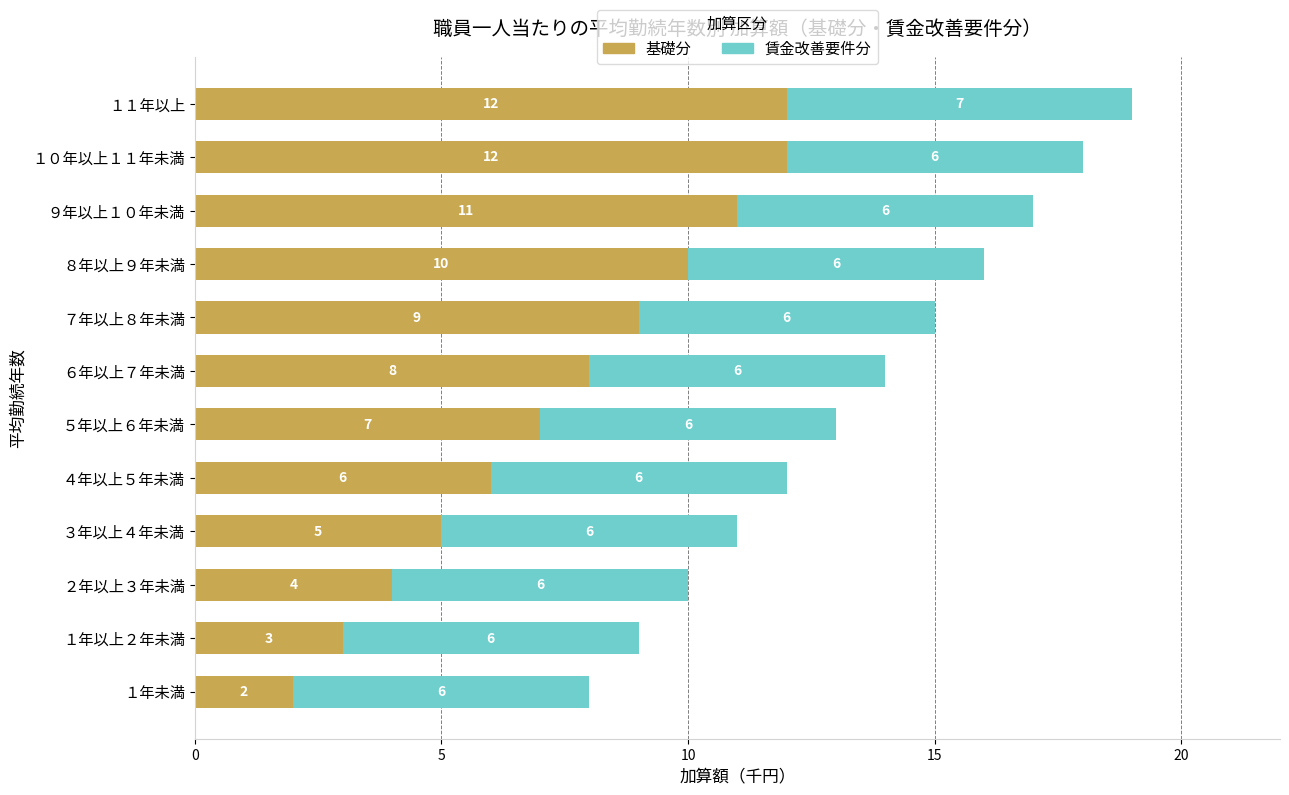

What is the sum of all 基礎分 values?

89